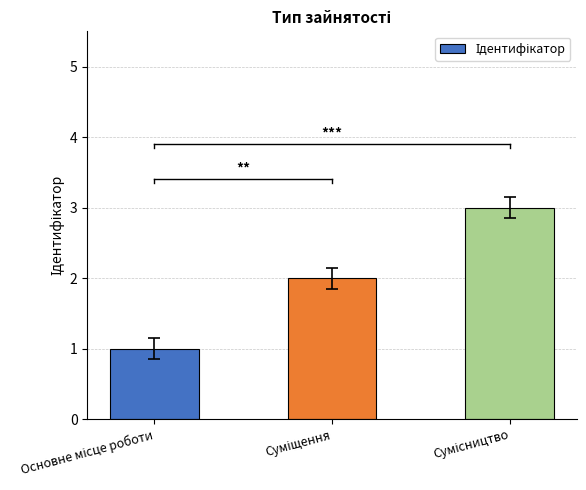

What is the sum of all values?

6